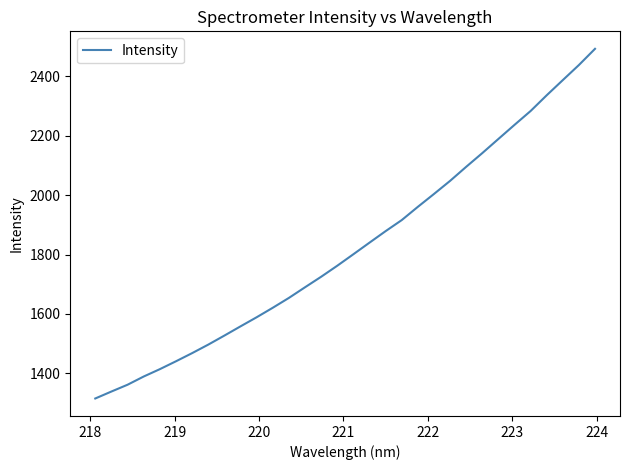

What is the greatest value displayed?

2493.1